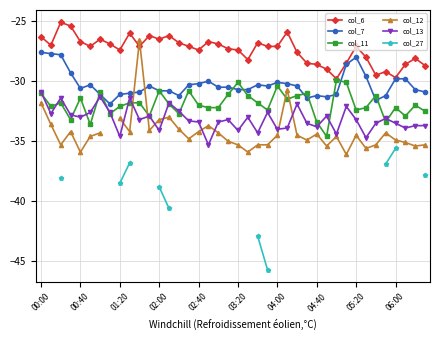

How many intersections are there between col_12 and col_6?

2